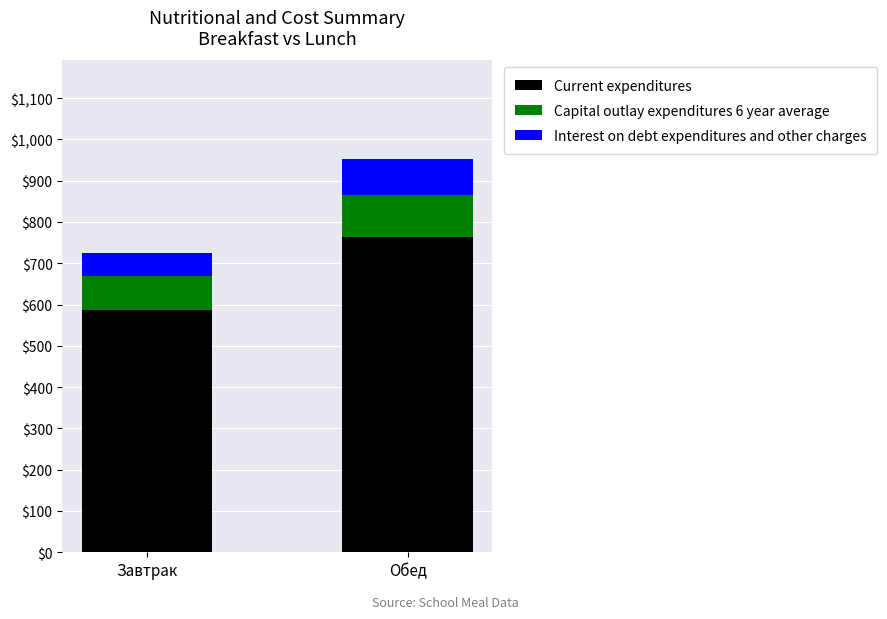

What is the sum of the Current expenditures values at Завтрак and Обед?

1350.5